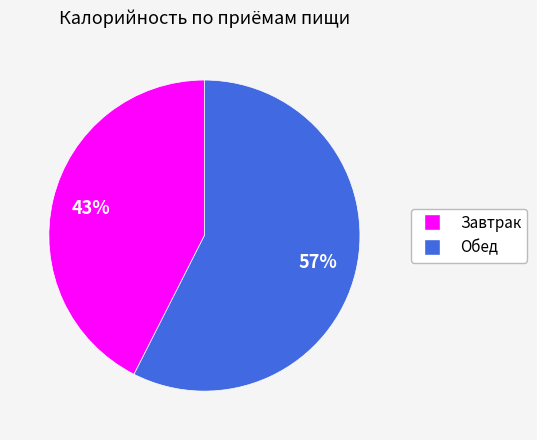

Does any single category account for the majority?

Yes